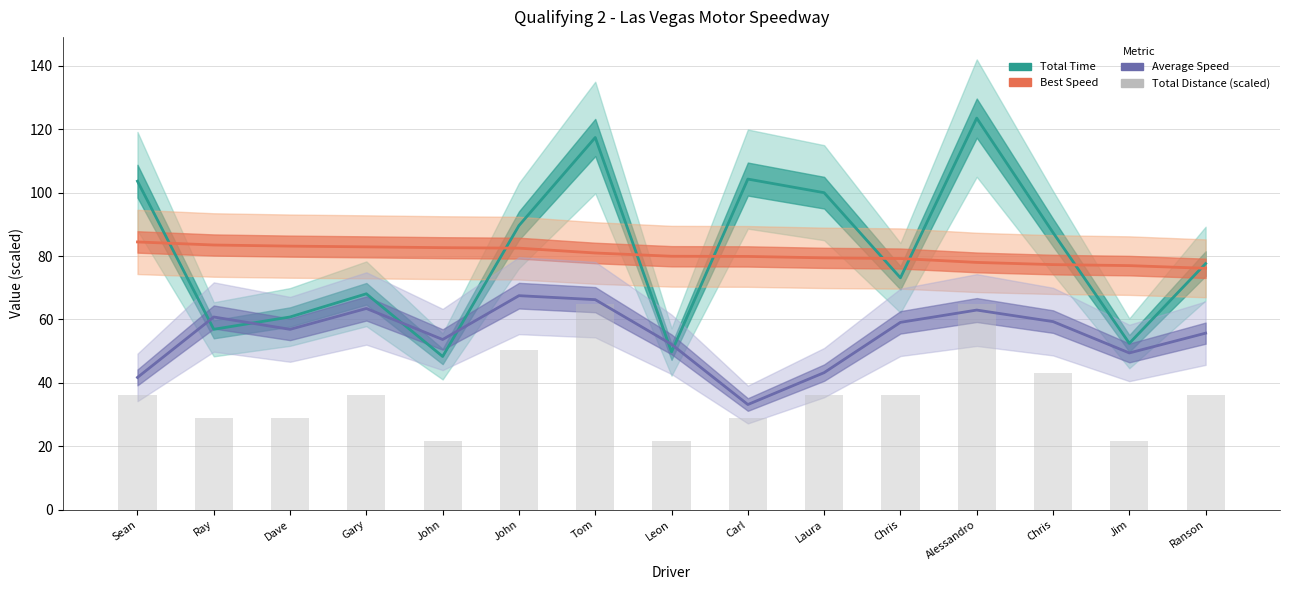

At which label does Total Time reach its minimum?

John